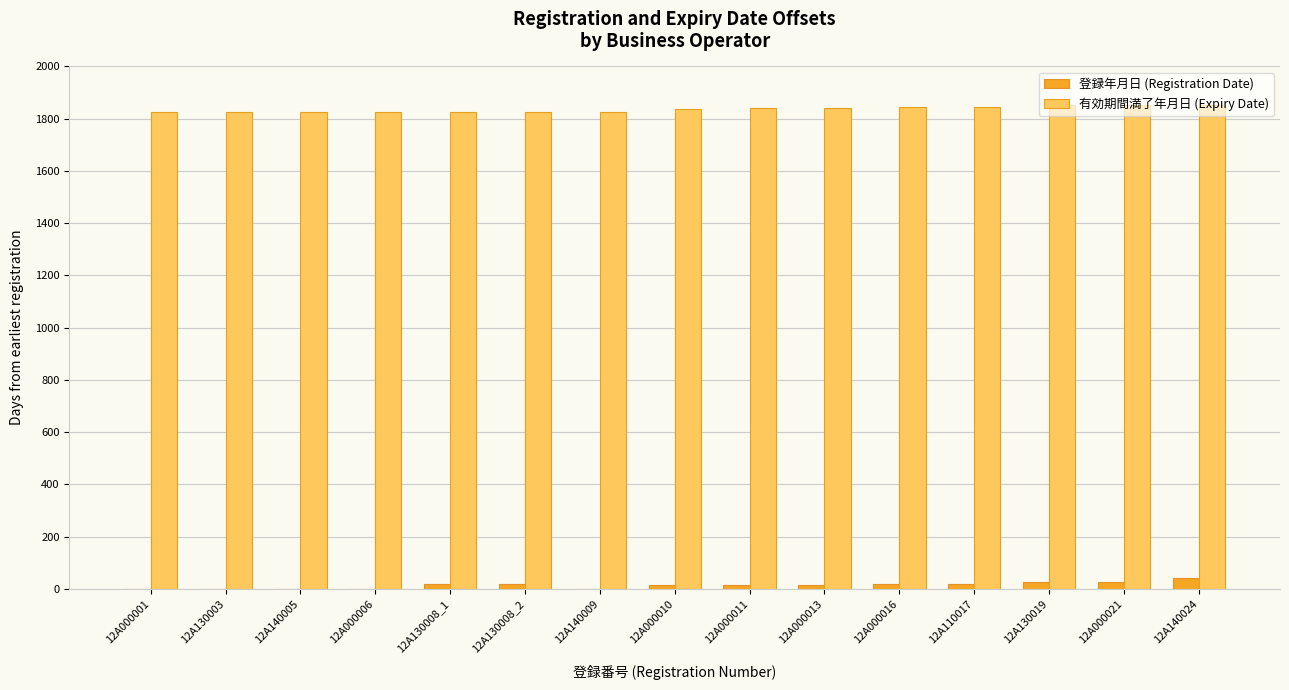

Is the value of 登録年月日 (Registration Date) at 12A130003 greater than the value of 有効期間満了年月日 (Expiry Date) at 12A130003?

No